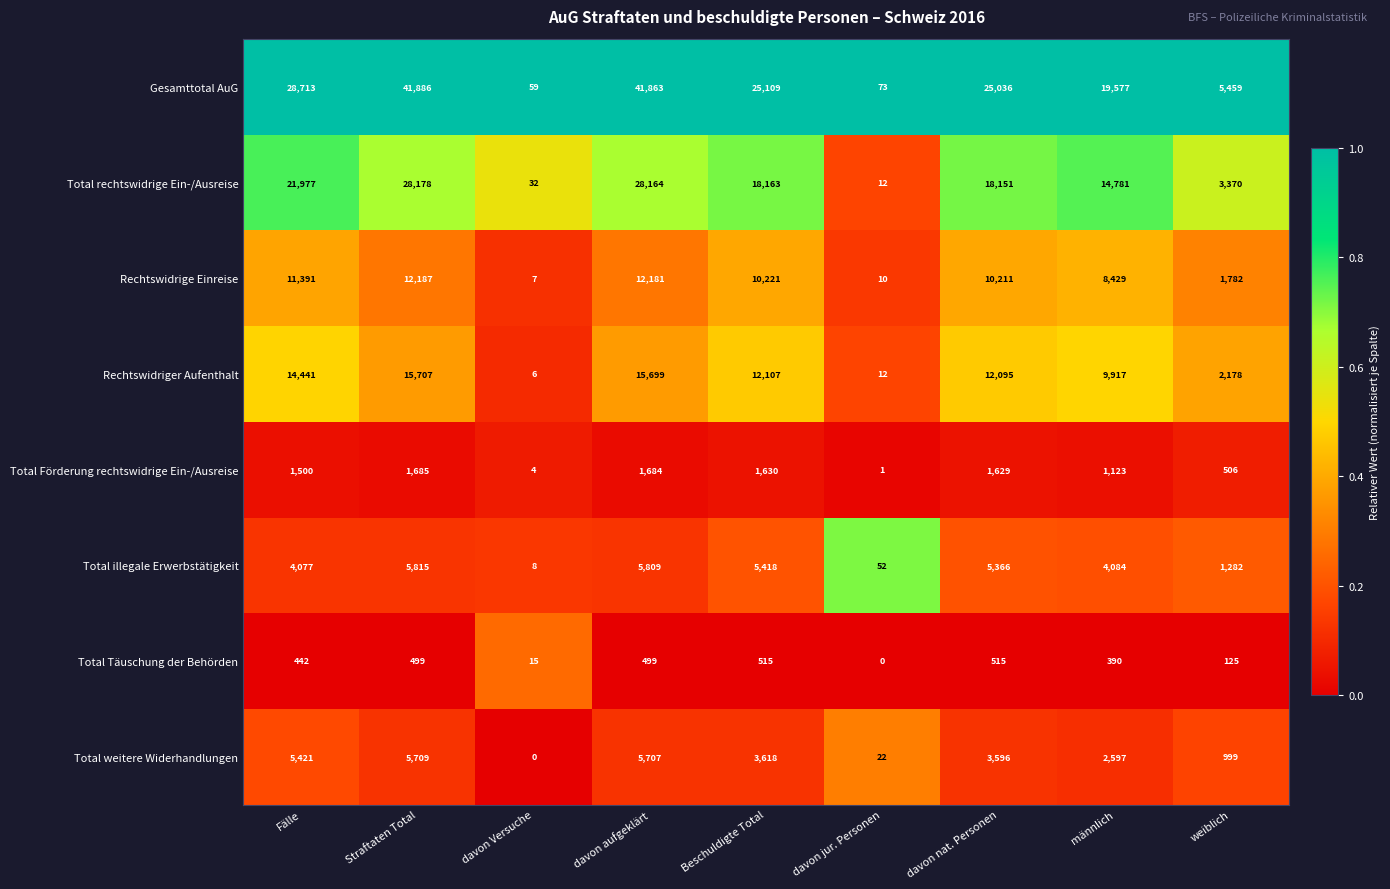

Which series changed the most between Beschuldigte Total and weiblich?

Gesamttotal AuG